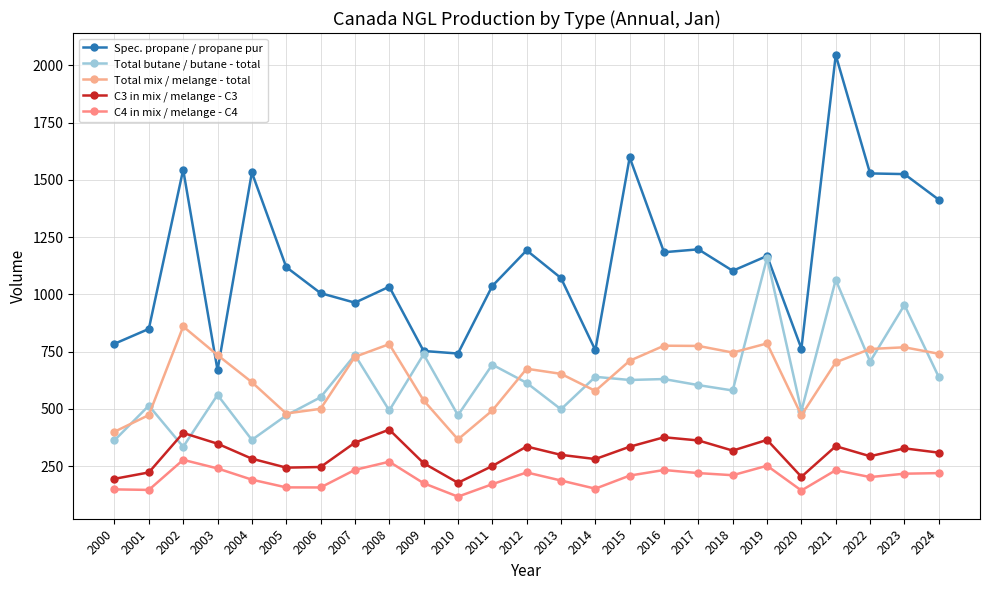

Which series changed the most between 2003 and 2016?

Spec. propane / propane pur